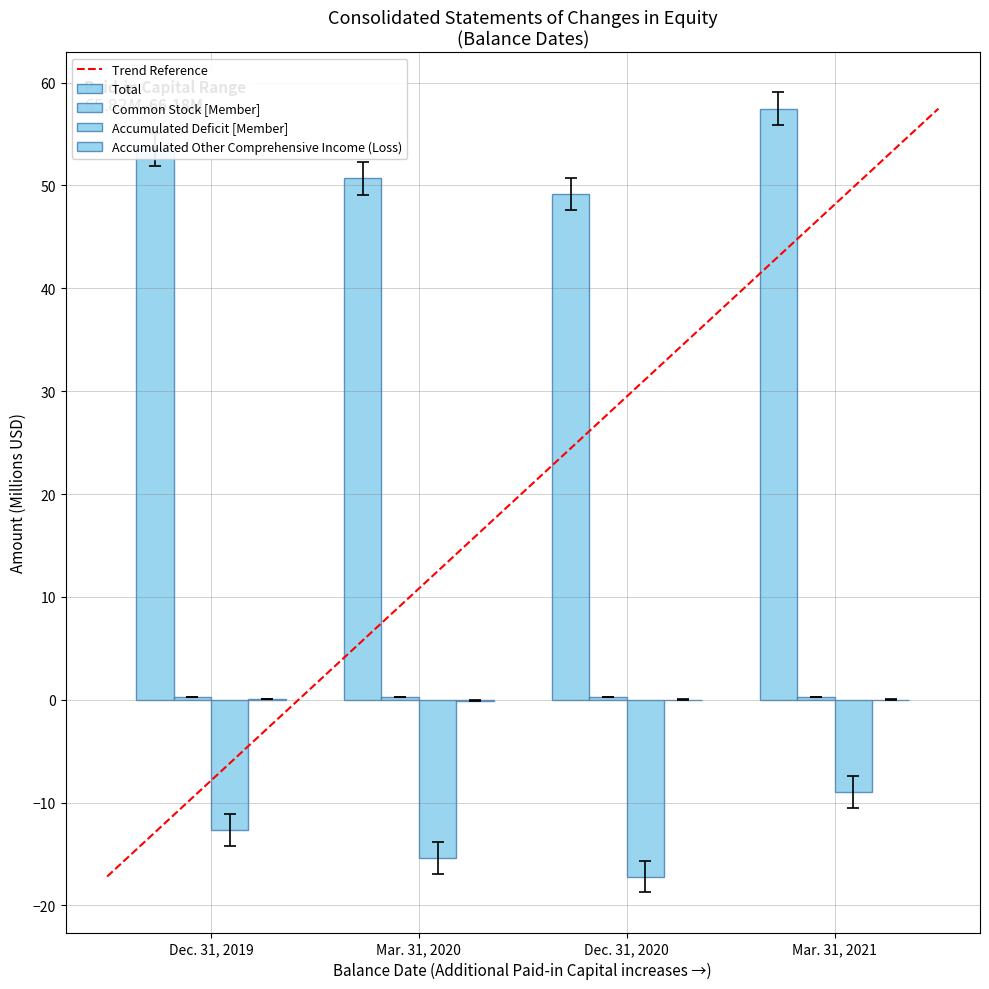

What is the highest value of the Trend Reference series?

57.5